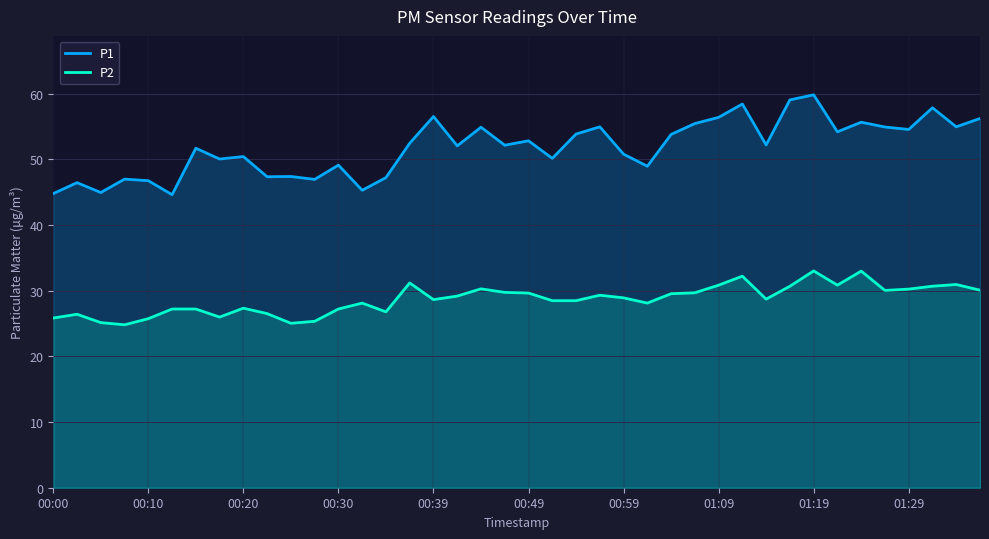

List the series in order of their overall mean, lowest first.

P2, P1